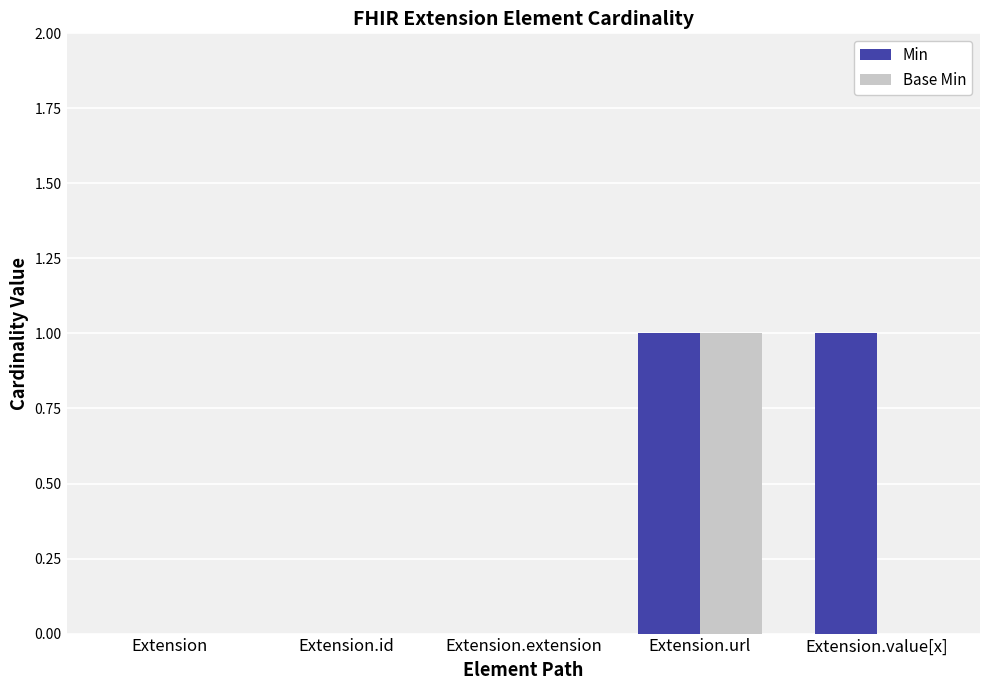

Is it true that Base Min equals -1 at Extension.id?

False